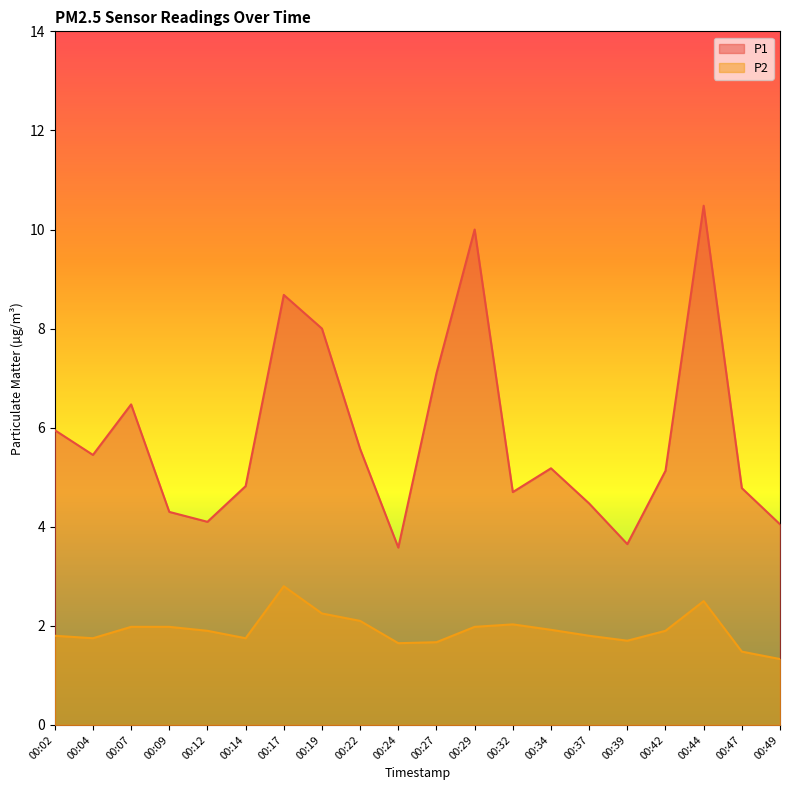

Rank the categories by P1 value from highest to lowest.

00:44, 00:29, 00:17, 00:19, 00:27, 00:07, 00:02, 00:22, 00:04, 00:34, 00:42, 00:14, 00:47, 00:32, 00:37, 00:09, 00:12, 00:49, 00:39, 00:24